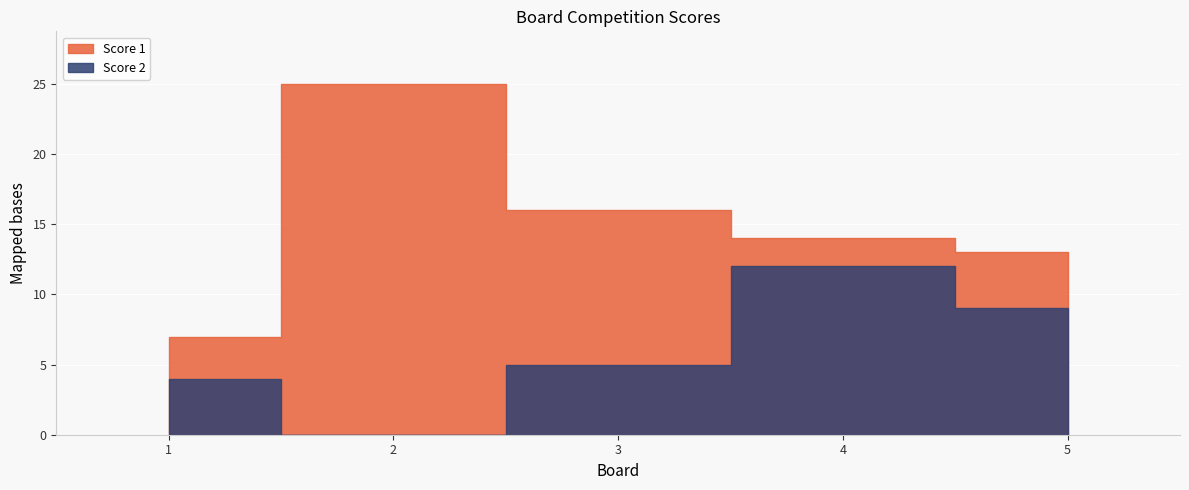

Which has a higher value, 5 or 2?

2